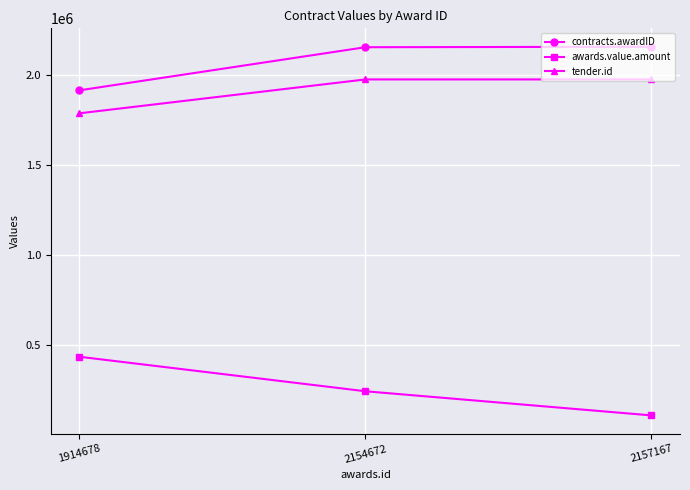

What is the average value of the tender.id series?

1912522